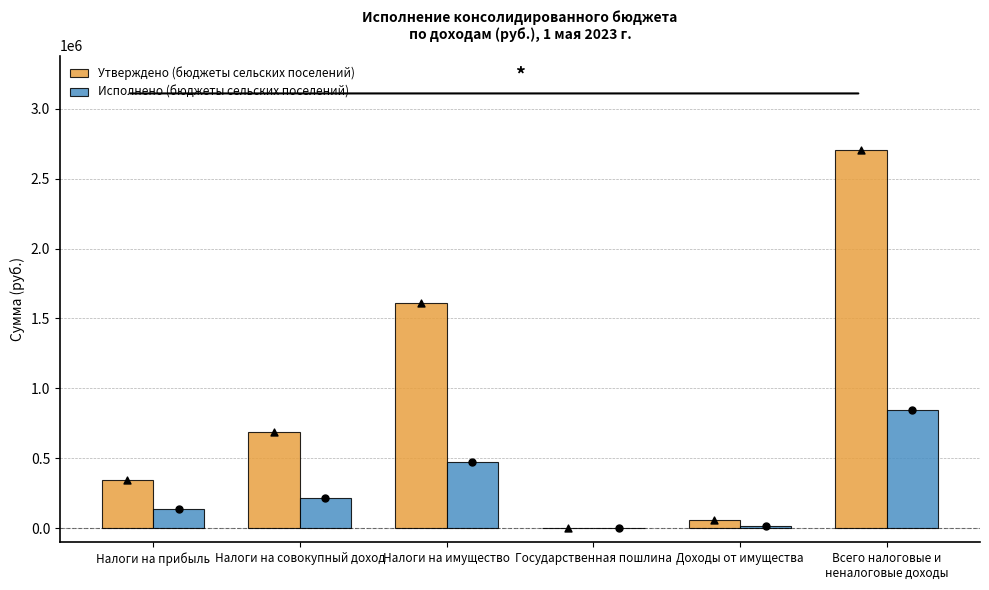

At which category is the sum across all series the highest?

Всего налоговые и
неналоговые доходы